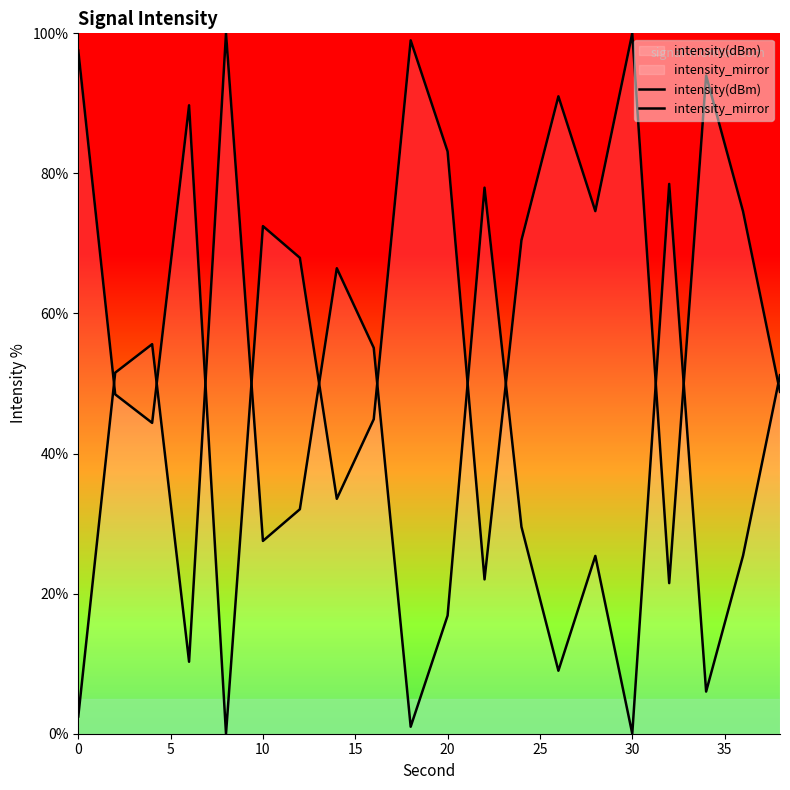

What are all the series names shown in the legend?

intensity(dBm), intensity_mirror